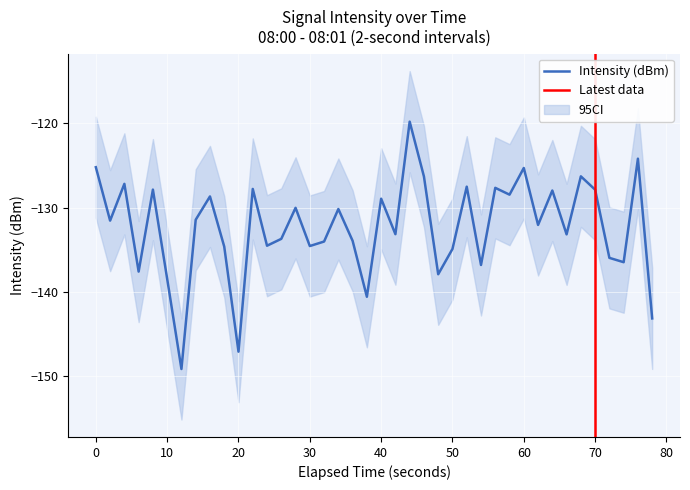

How many points are higher than both their immediate neighbors (excluding endpoints)?

14